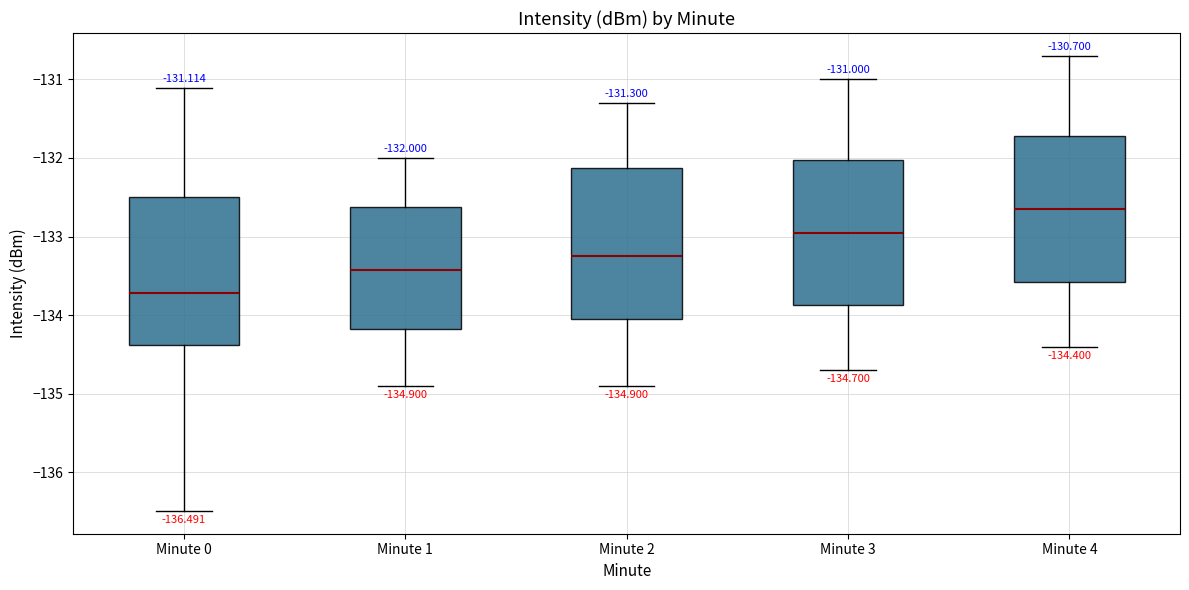

Which box has the highest median line?

Minute 4